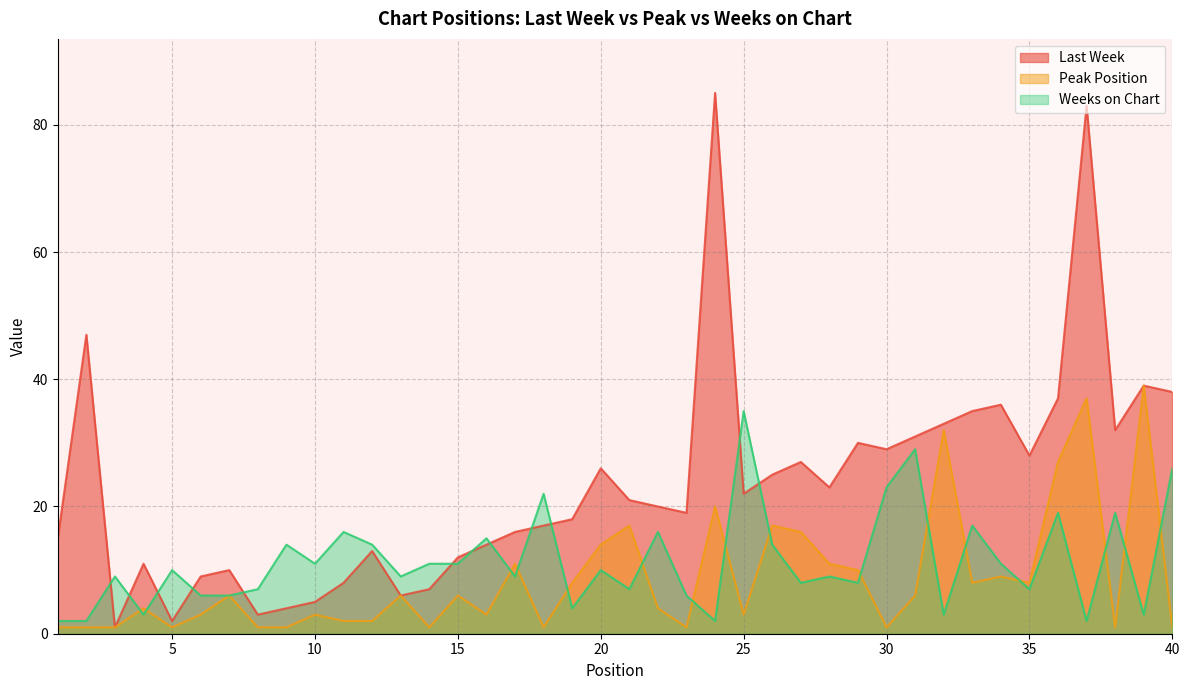

Which series has the widest spread of values?

Last Week